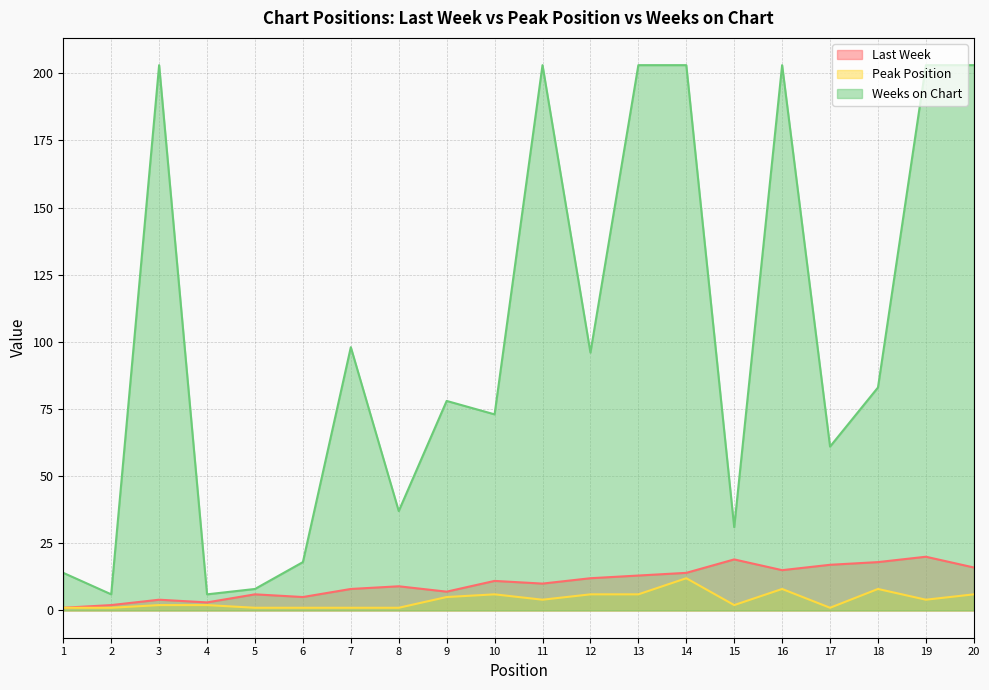

Which category has the lowest value in the Peak Position series?

1